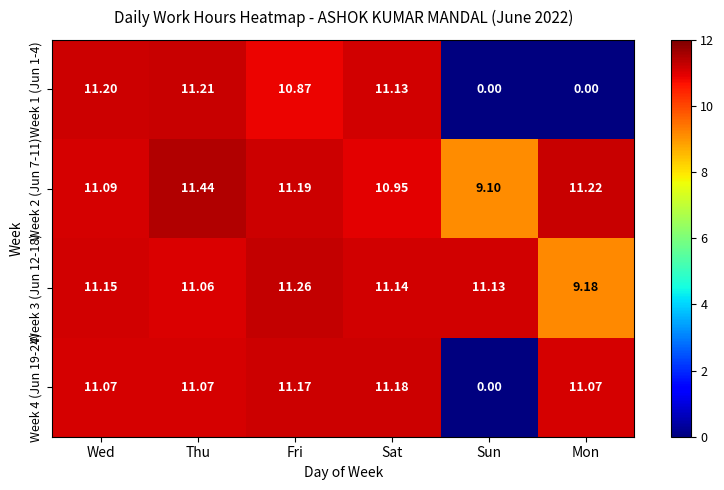

Where is Week 2 (Jun 7-11) nearest to the value 10?

Sun